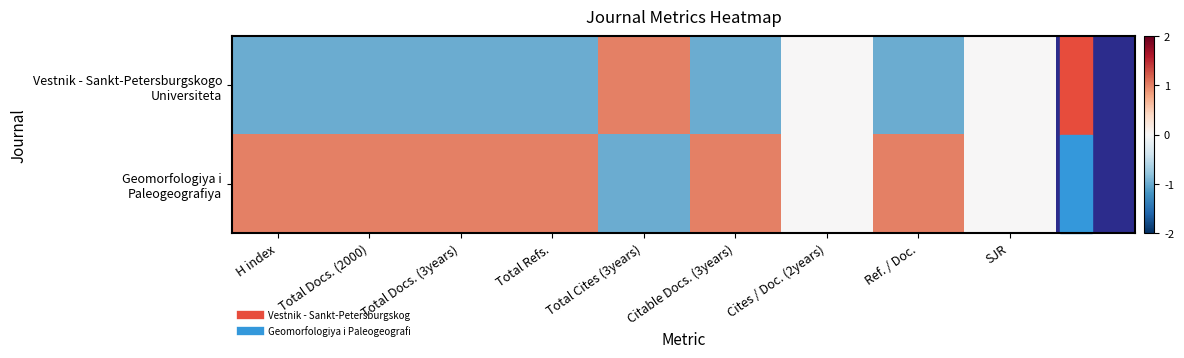

At how many categories does at least one series exceed 0?

7